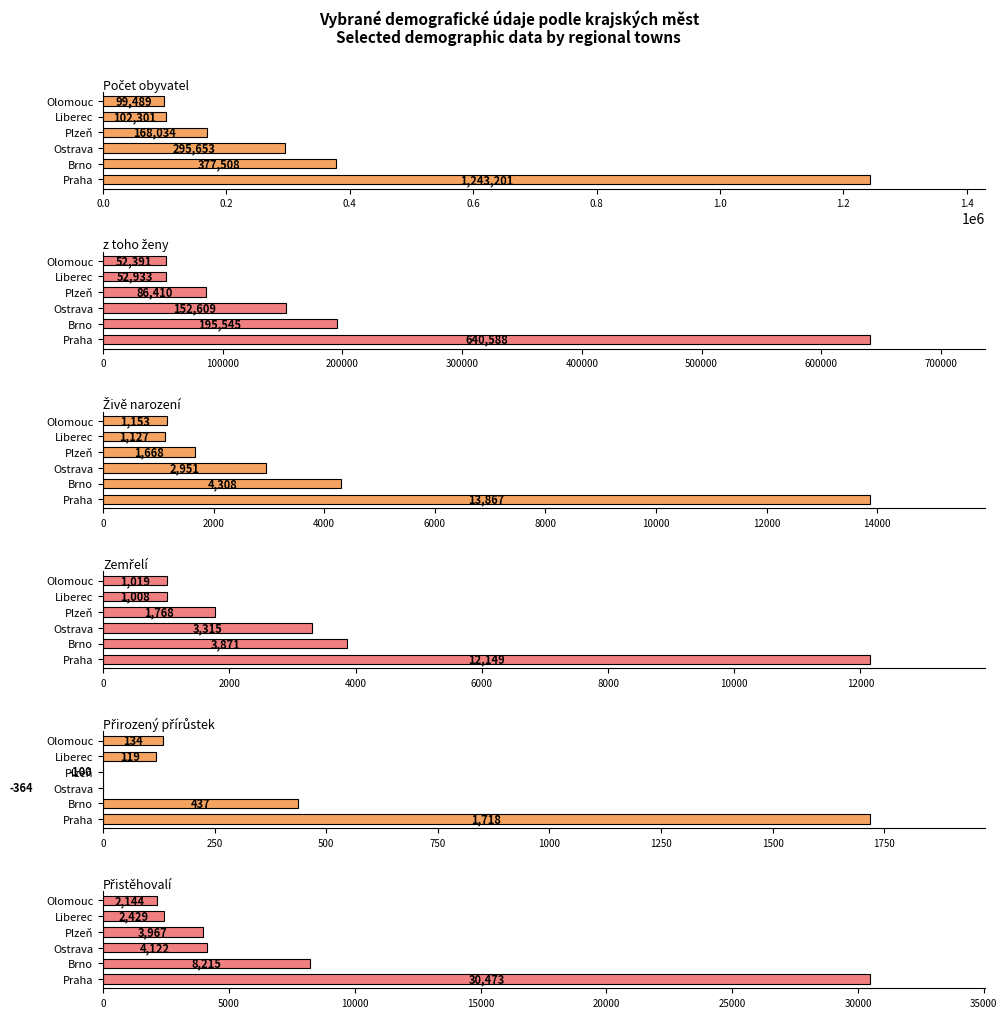

Does the chart contain stacked bars?

No